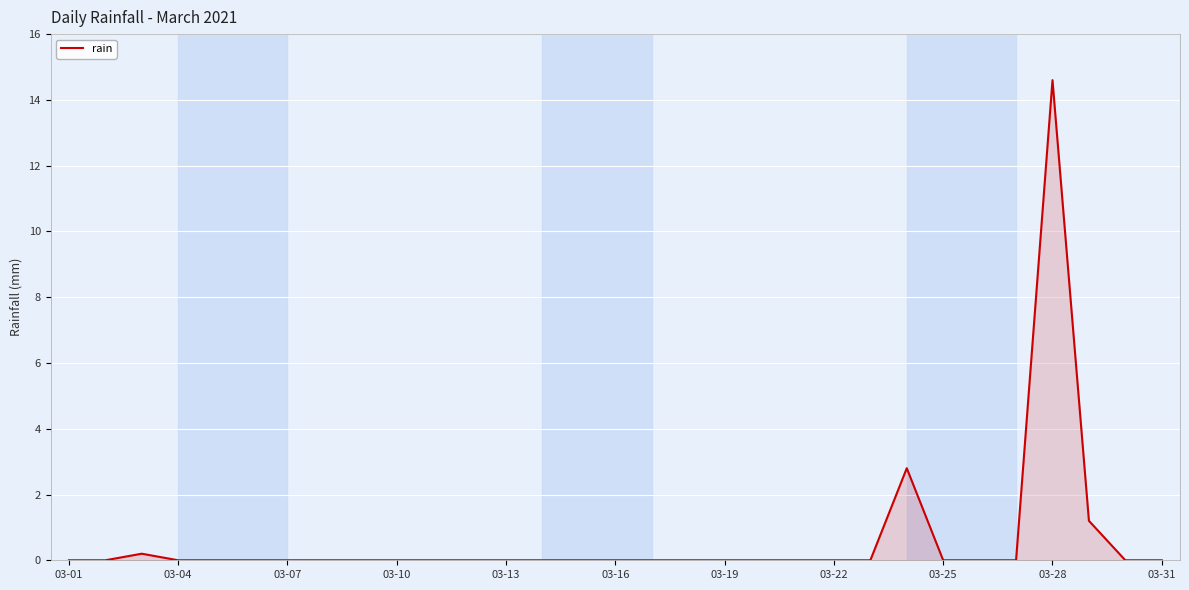

What is the maximum value shown in the chart?

14.6